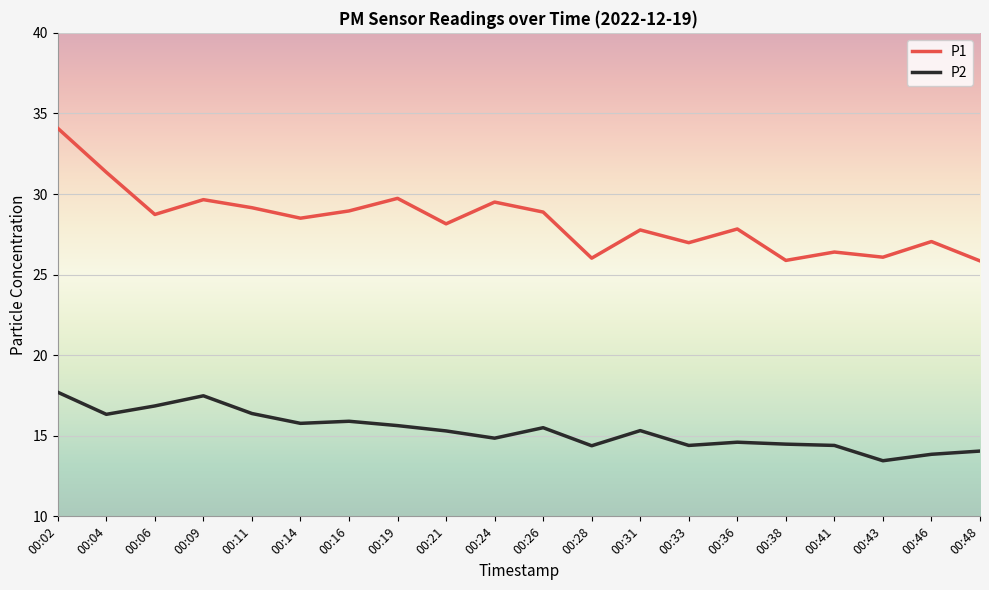

True or false: P1 and P2 cross at least once.

False